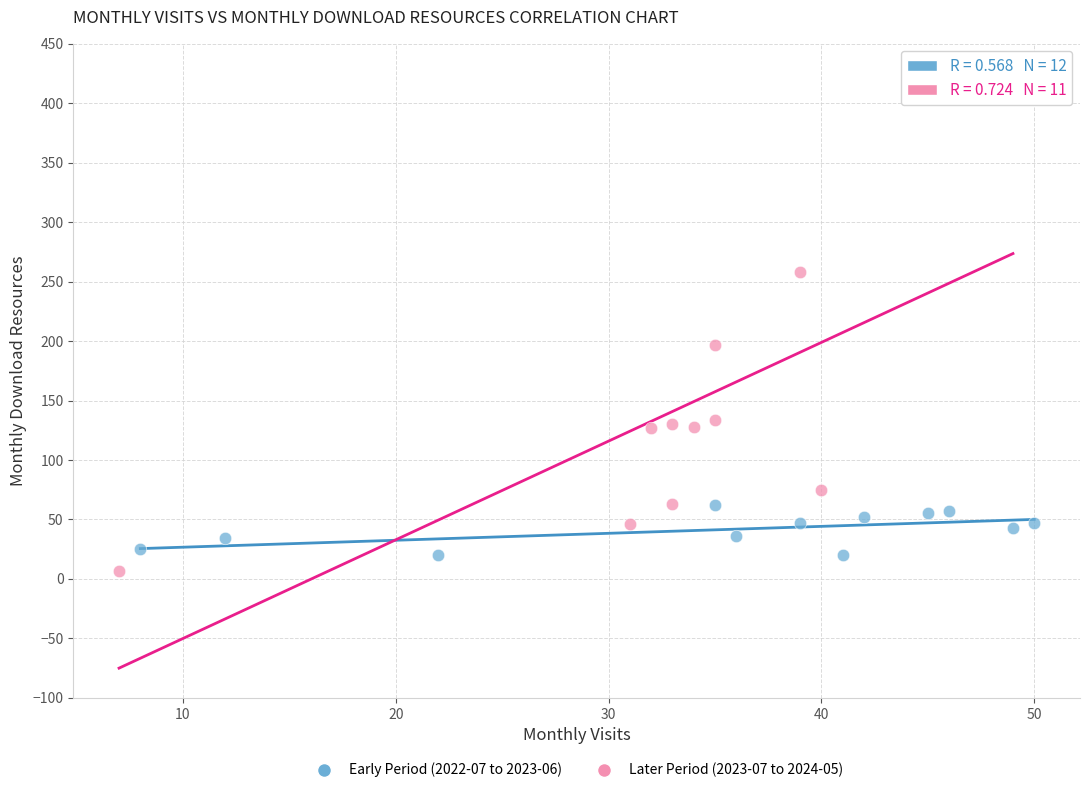

Which series has the largest Y range (max minus min)?

Later Period (2023-07 to 2024-05)